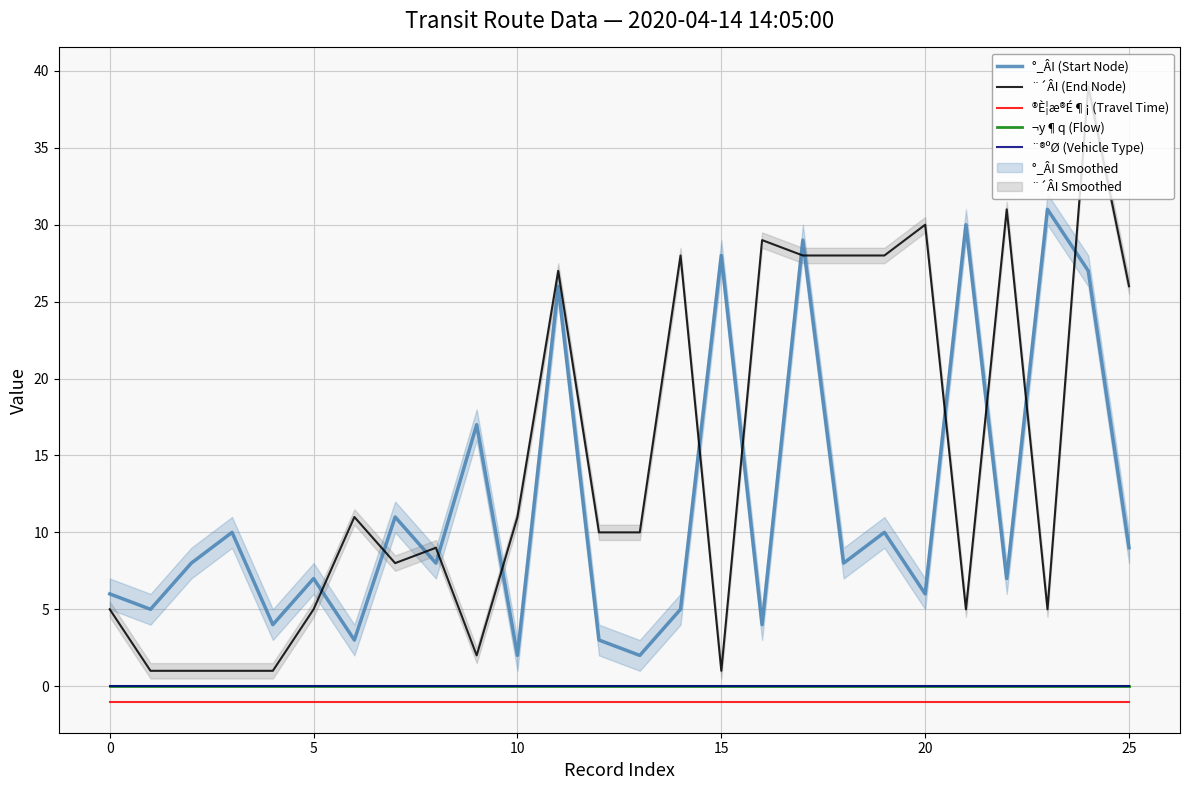

At which category does the chart reach its peak across all series?

24